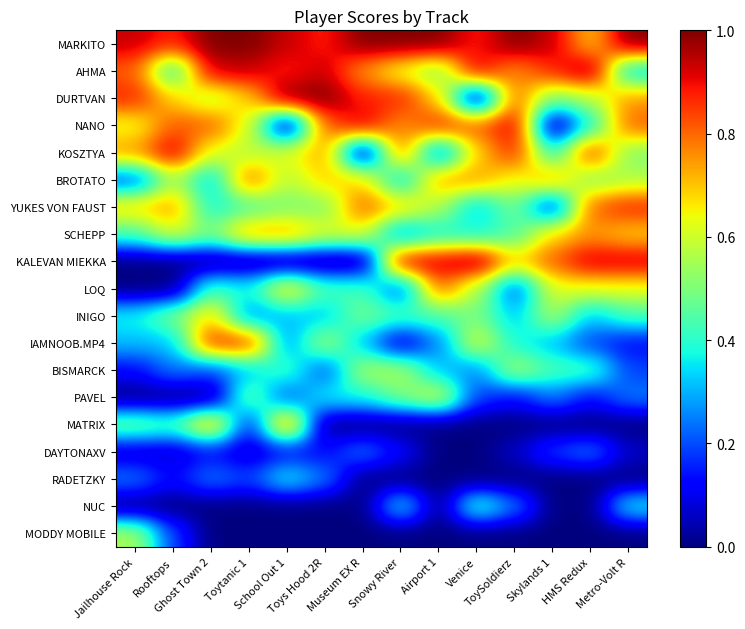

Which series has the largest total across all categories?

MARKITO